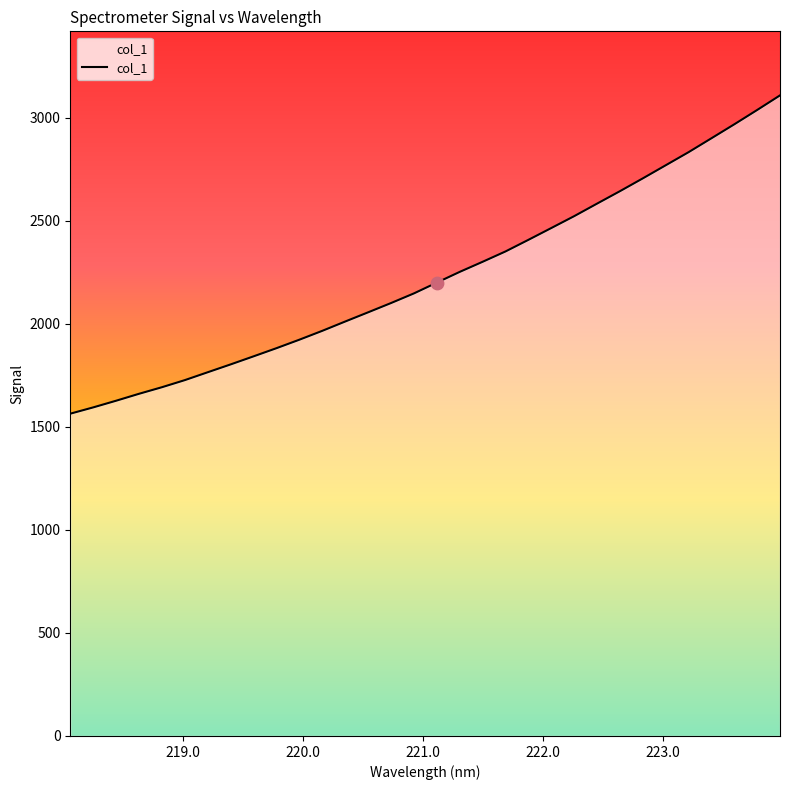

What is the greatest value displayed?

3108.3